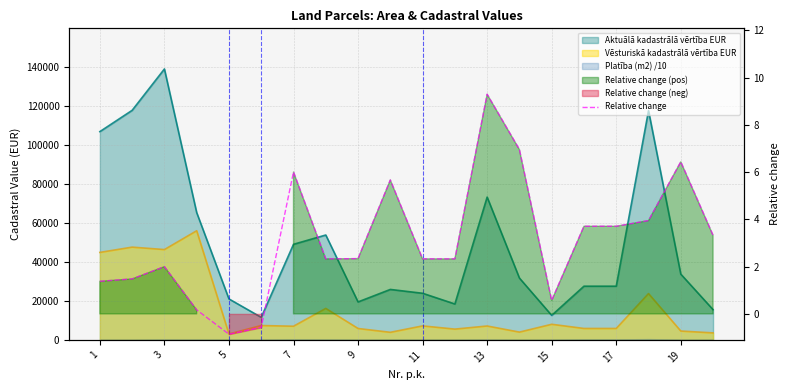

Where is the data nearest to the value 4?

17